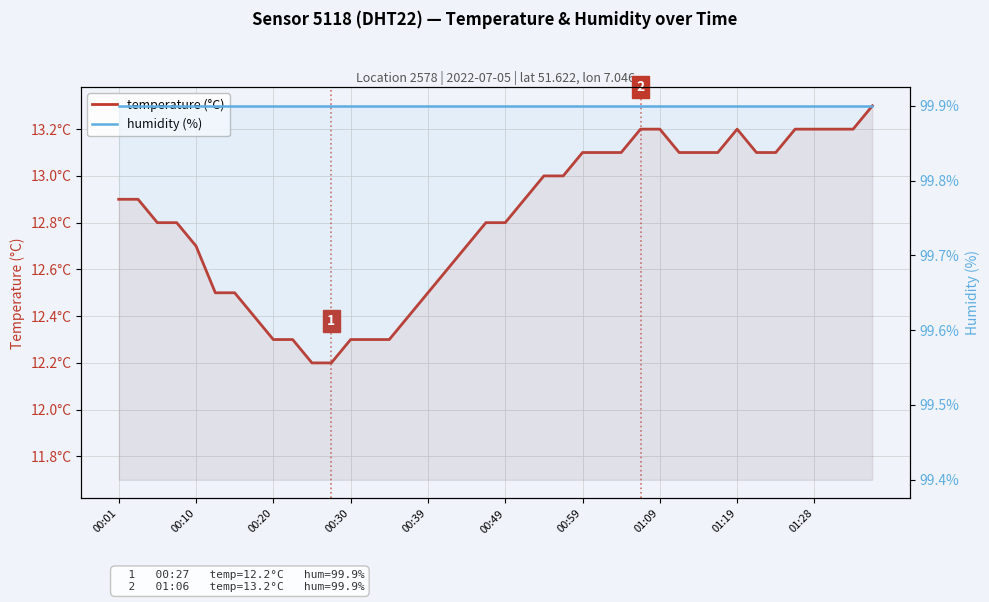

Which series changed the most between 29 and 36?

temperature (°C)